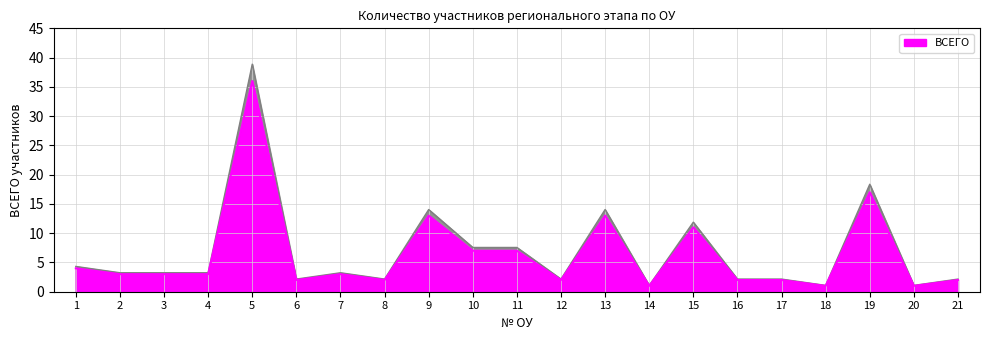

True or false: the data shows 2 at 6.

True